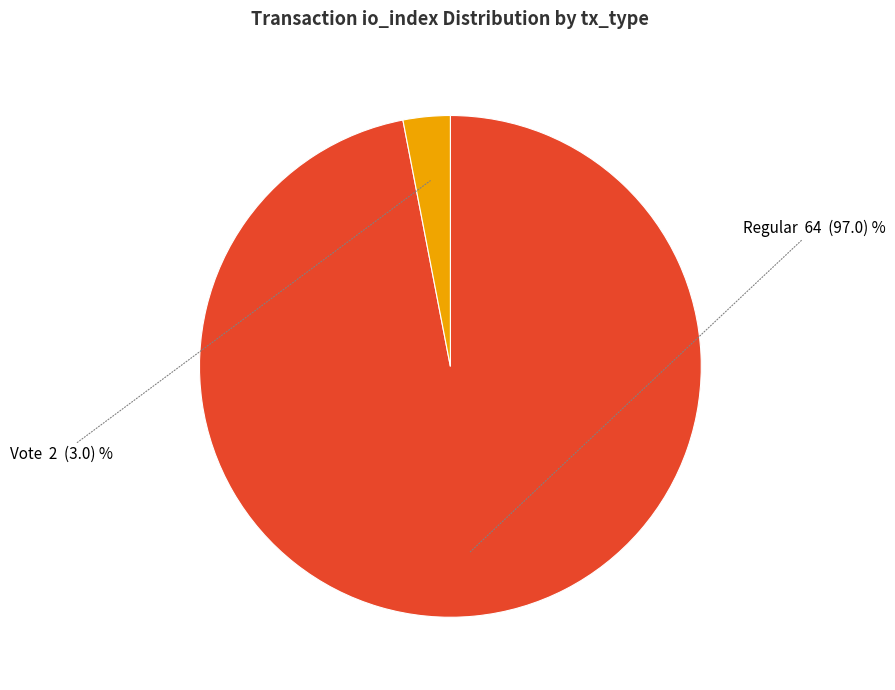

Is there any slice that represents more than half of the pie?

Yes